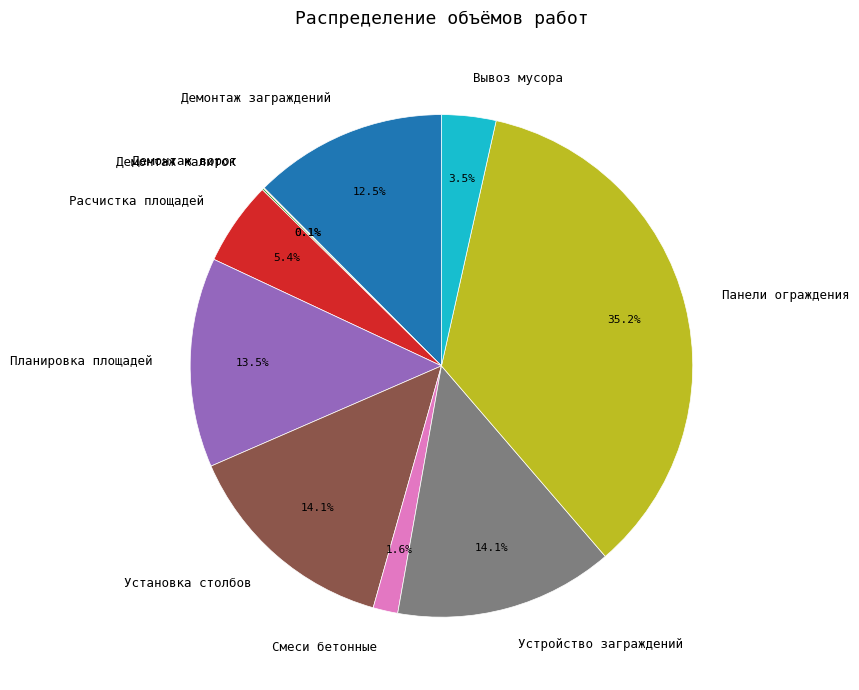

Does Панели ограждения represent more than half of the total?

No